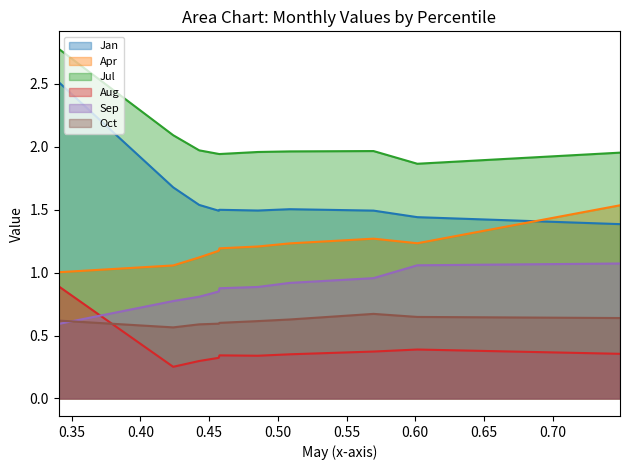

What is the sum of all Jan values?

16.0